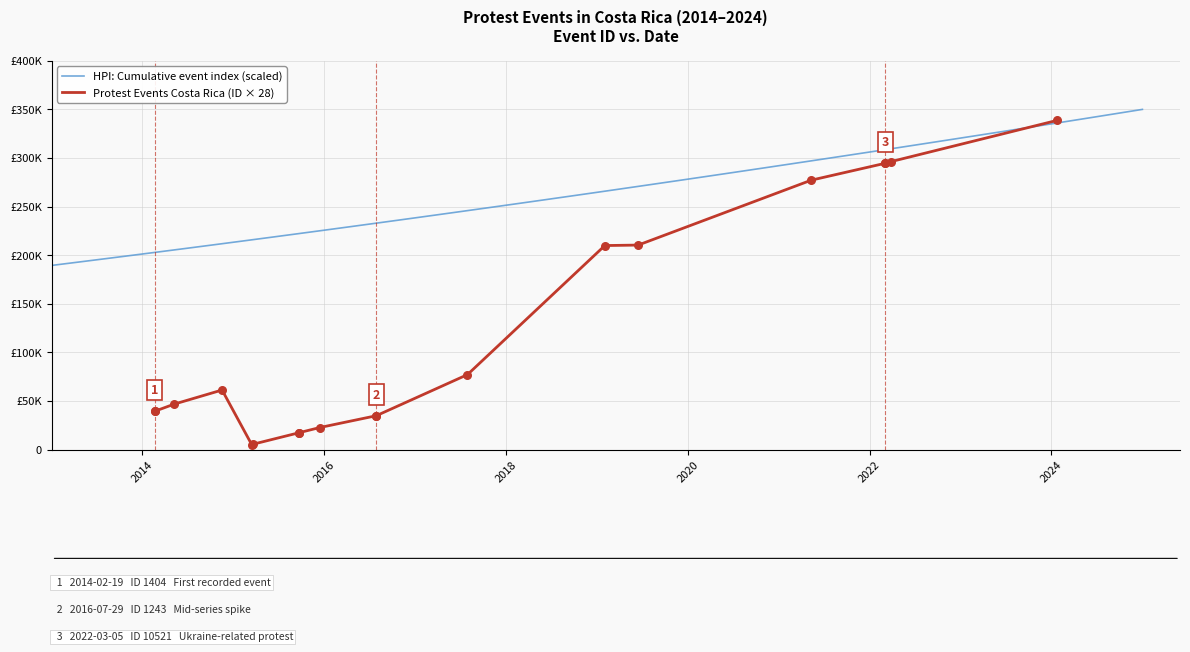

Which has a higher value, 2019-06-16 or 2016-07-29?

2019-06-16